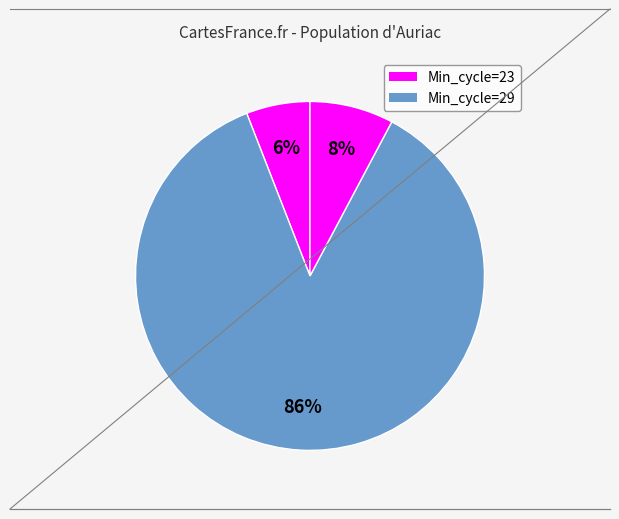

How many segments does this pie chart have?

3